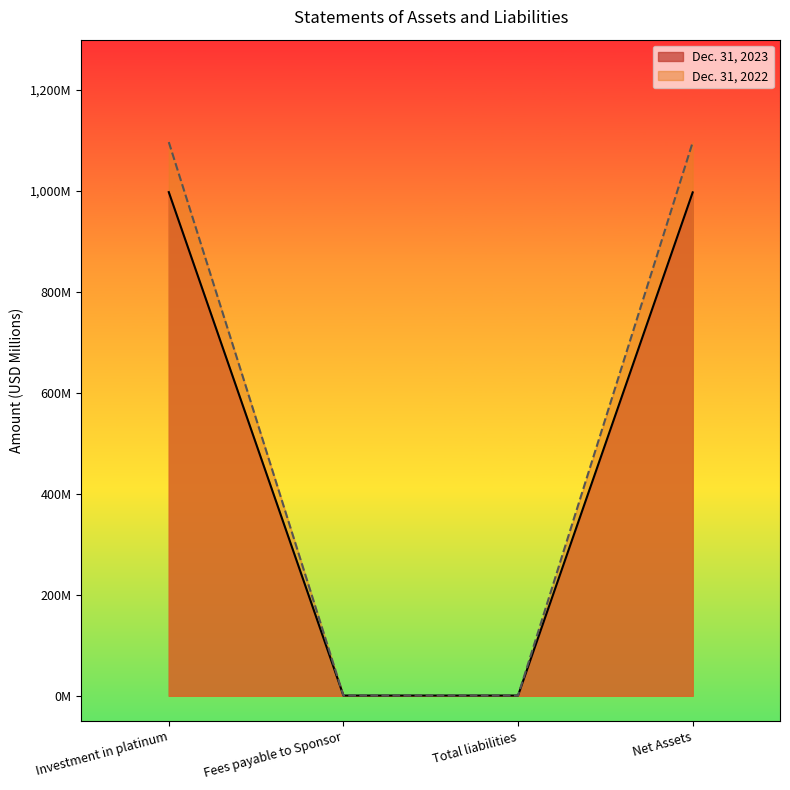

True or false: Dec. 31, 2023 and Dec. 31, 2022 cross at least once.

False